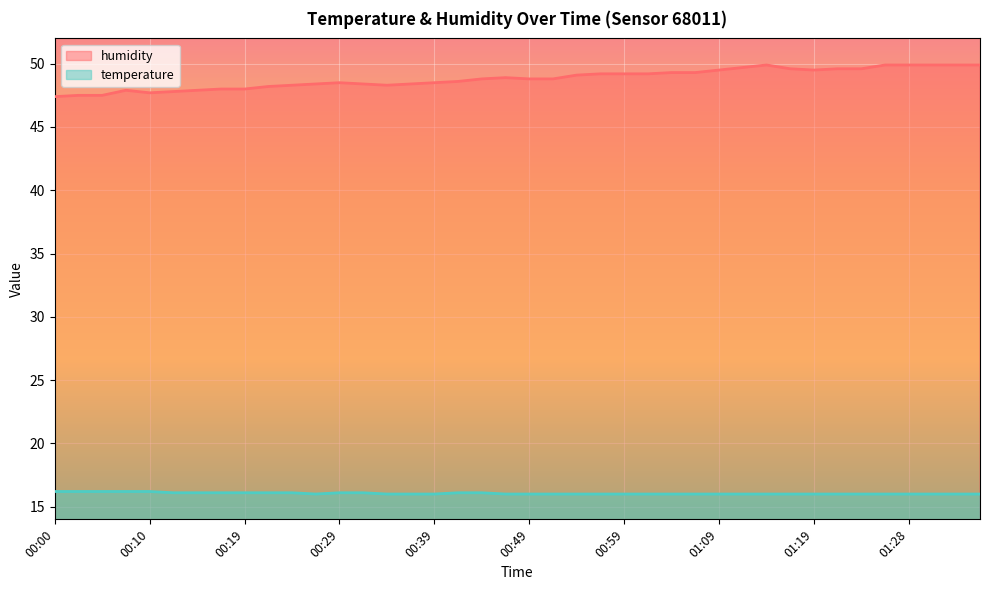

Which category has the highest value in the temperature series?

00:00